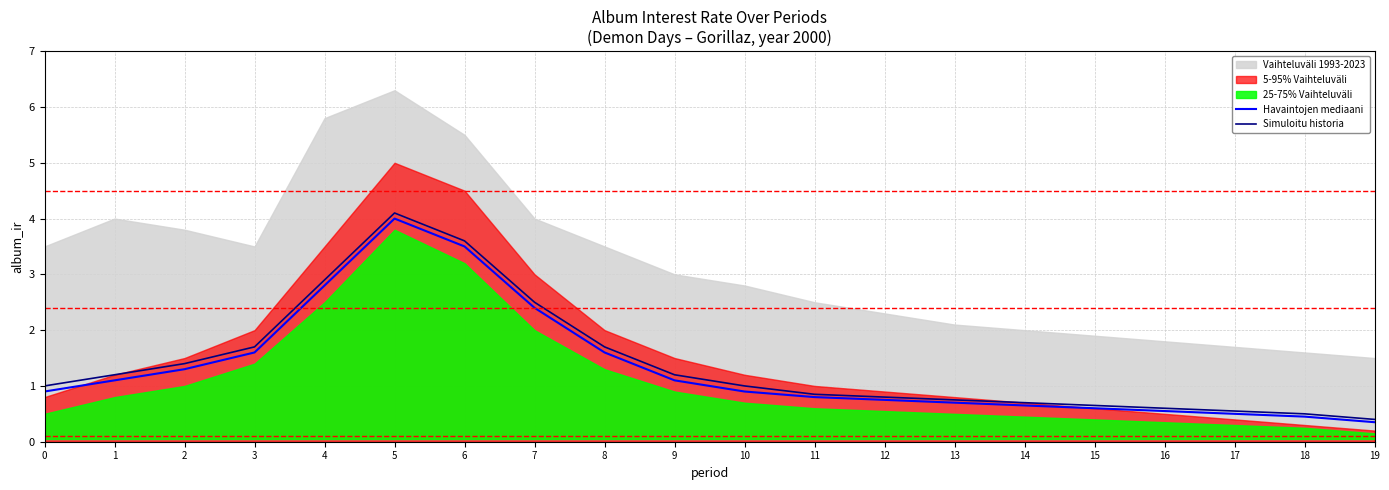

Is it true that Simuloitu historia equals 0.6 at 17?

True